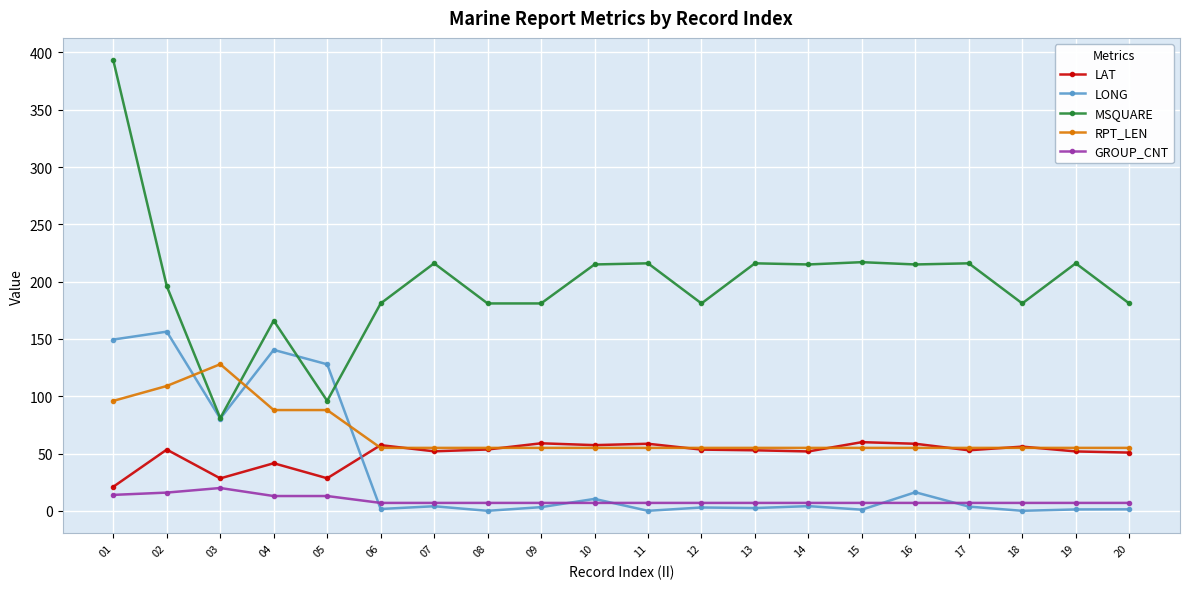

Is it true that LAT equals 72.6 at 20?

False